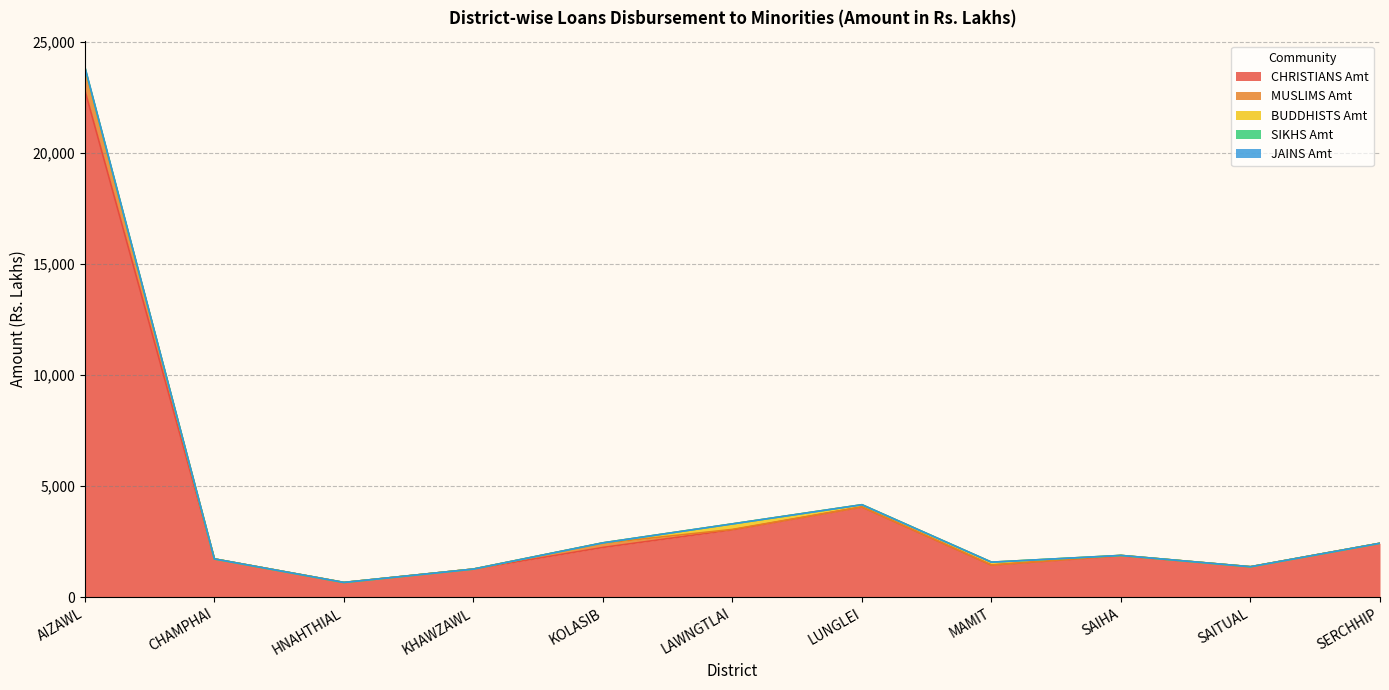

Rank the series by their maximum value, from highest to lowest.

CHRISTIANS Amt, MUSLIMS Amt, BUDDHISTS Amt, SIKHS Amt, JAINS Amt